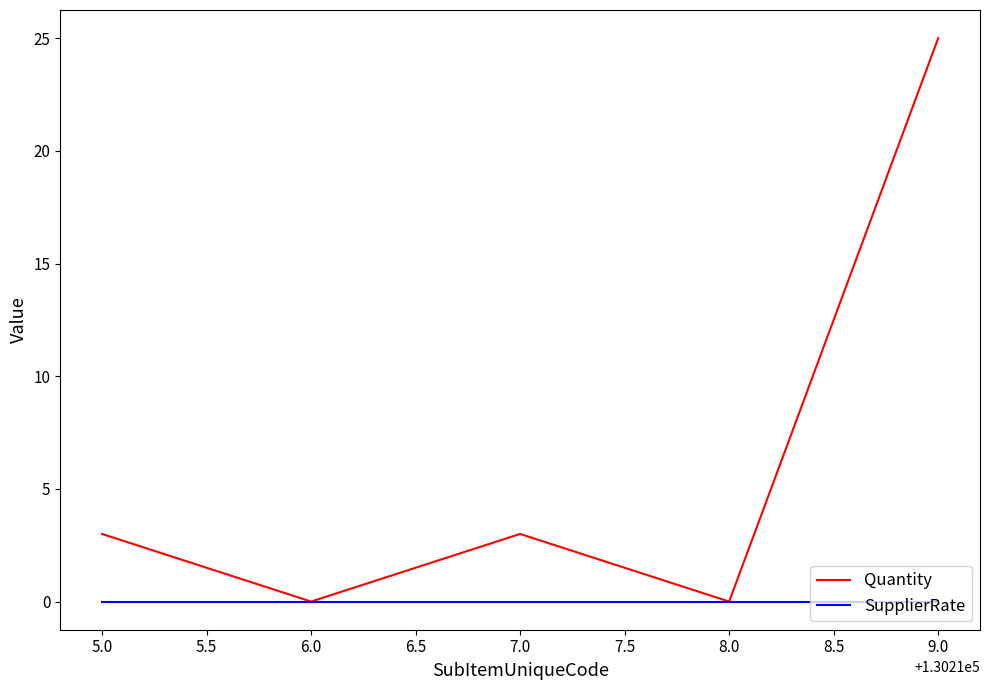

Which category has the highest value in the Quantity series?

9.0